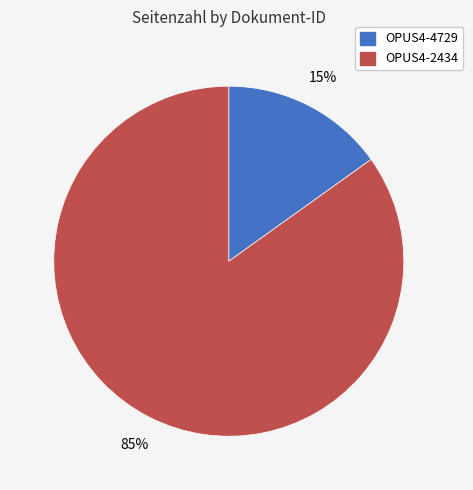

How many segments does this pie chart have?

2